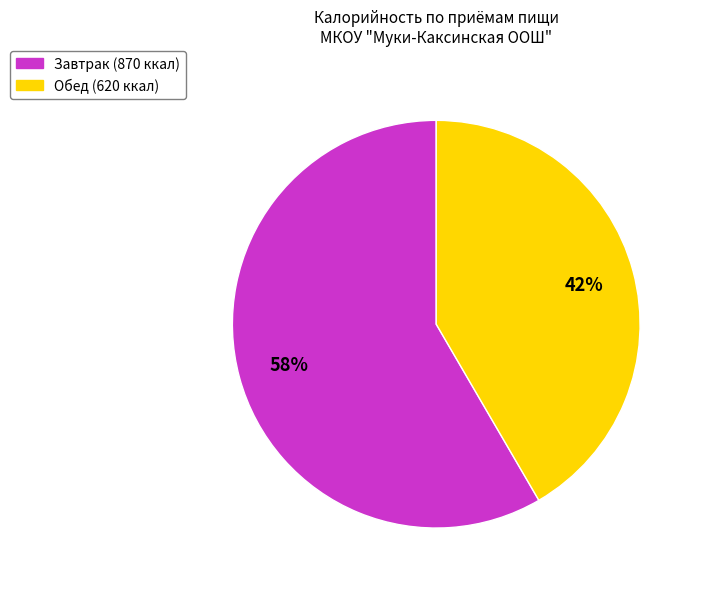

Is it true that Завтрак is 58% of the pie?

True